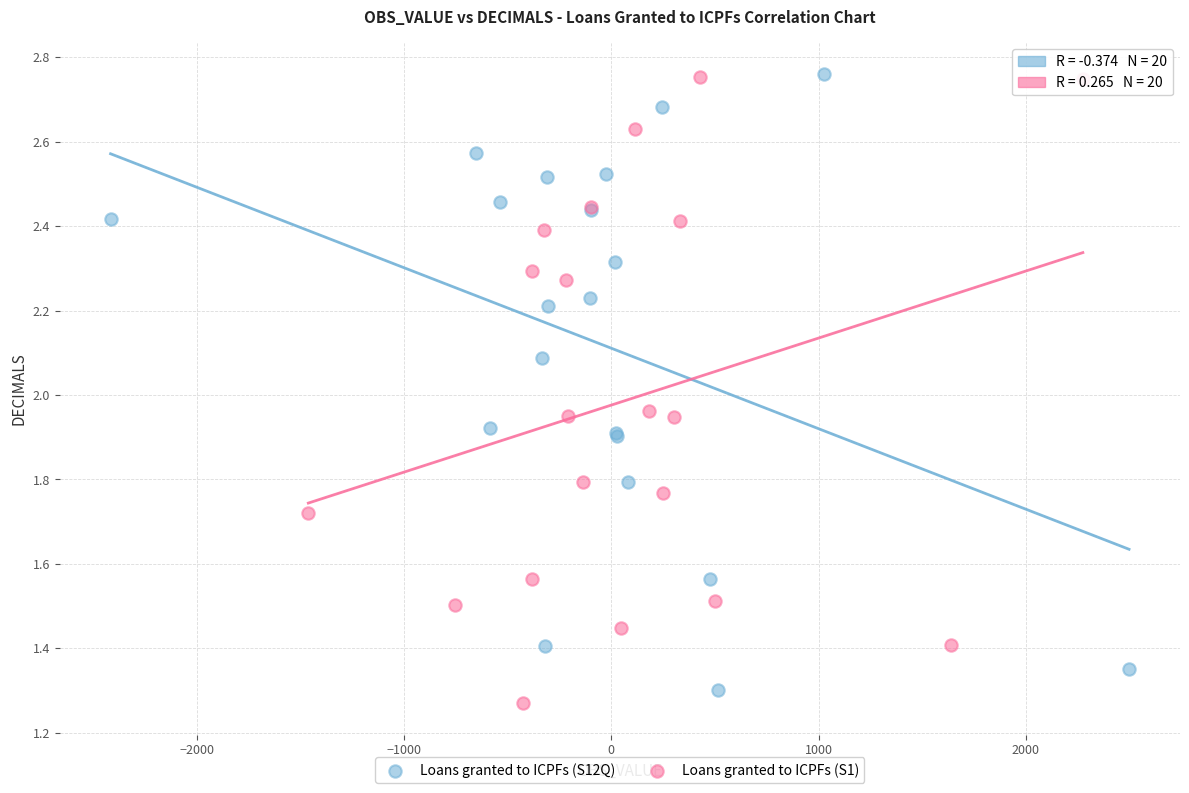

What are all the series names shown in the legend?

Loans granted to ICPFs (S12Q), Loans granted to ICPFs (S1)